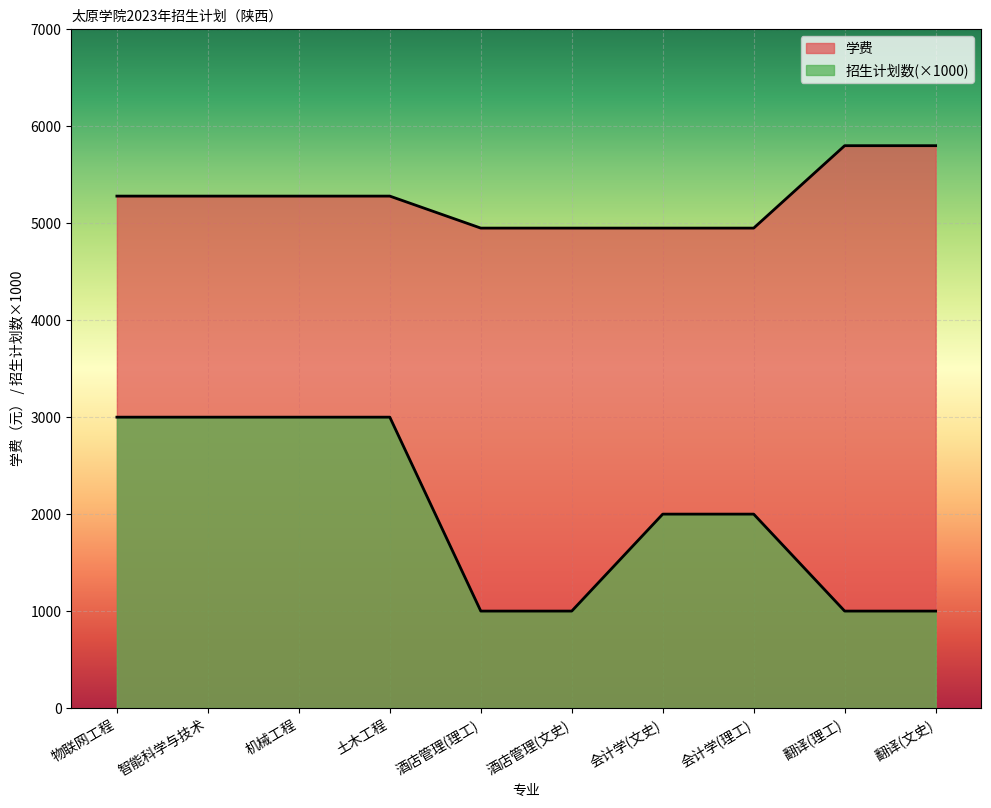

True or false: 学费 and 招生计划数 intersect in this chart.

False